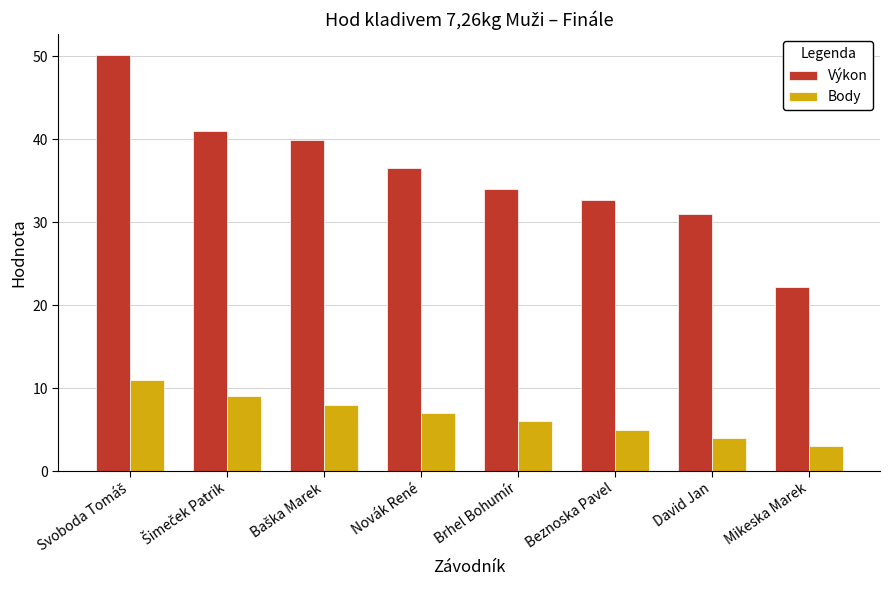

List the series in order of their peak value, lowest first.

Body, Výkon